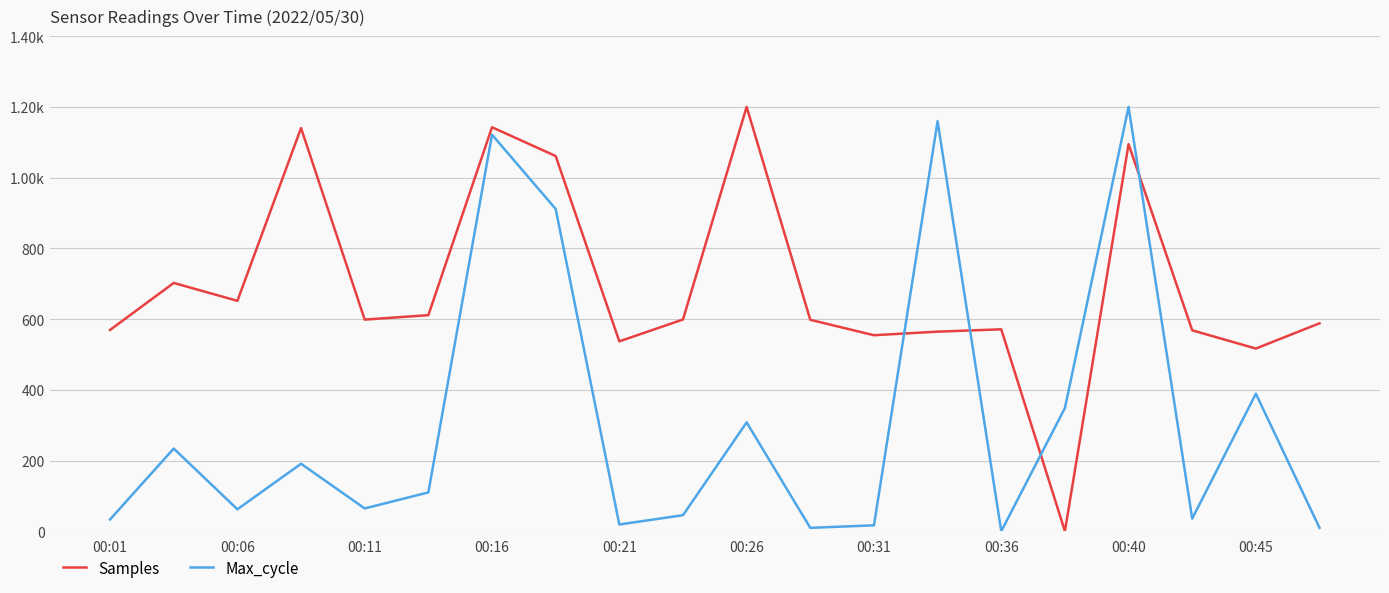

Does the chart have visible grid lines?

Yes